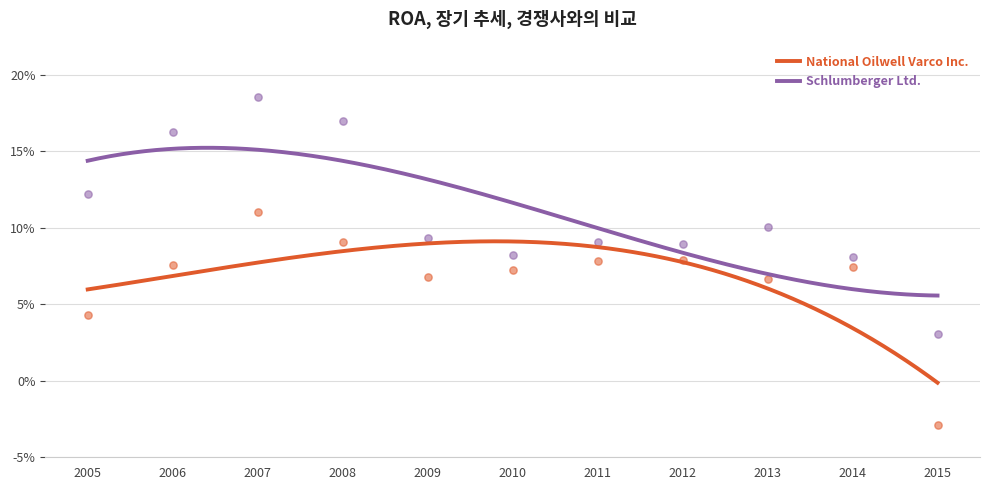

Which series reaches the maximum Y coordinate?

Schlumberger Ltd.